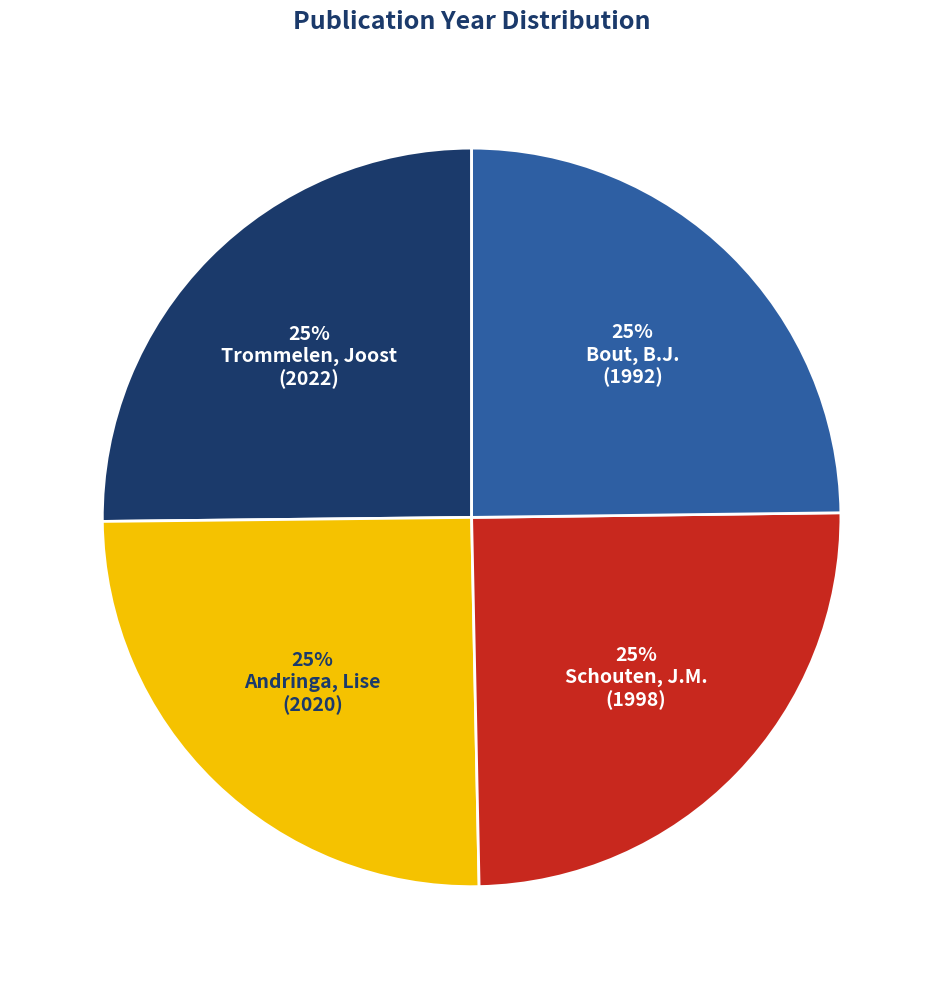

To the nearest percent, what is the average slice percentage?

25%